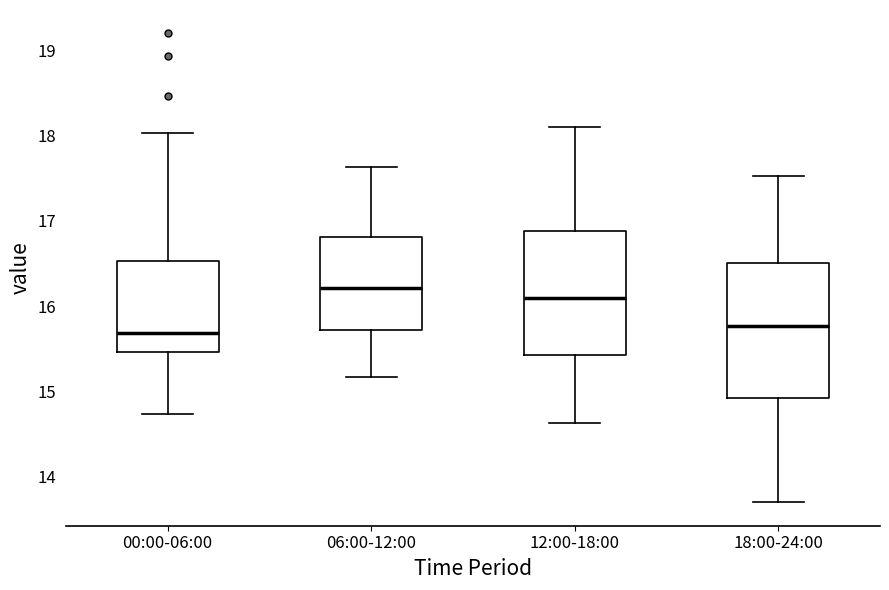

Reading left to right, transcribe this box plot: for each box, give where its median line is, the range the box spans, and where its two whiskers end, as read against the y-axis. The values are not printed on the chart, so give them approximately, as read against the axis.

00:00-06:00: median 15.7, box 15.5 to 16.5, whiskers 14.7 to 18.0
06:00-12:00: median 16.2, box 15.7 to 16.8, whiskers 15.2 to 17.6
12:00-18:00: median 16.1, box 15.4 to 16.9, whiskers 14.6 to 18.1
18:00-24:00: median 15.8, box 14.9 to 16.5, whiskers 13.7 to 17.5